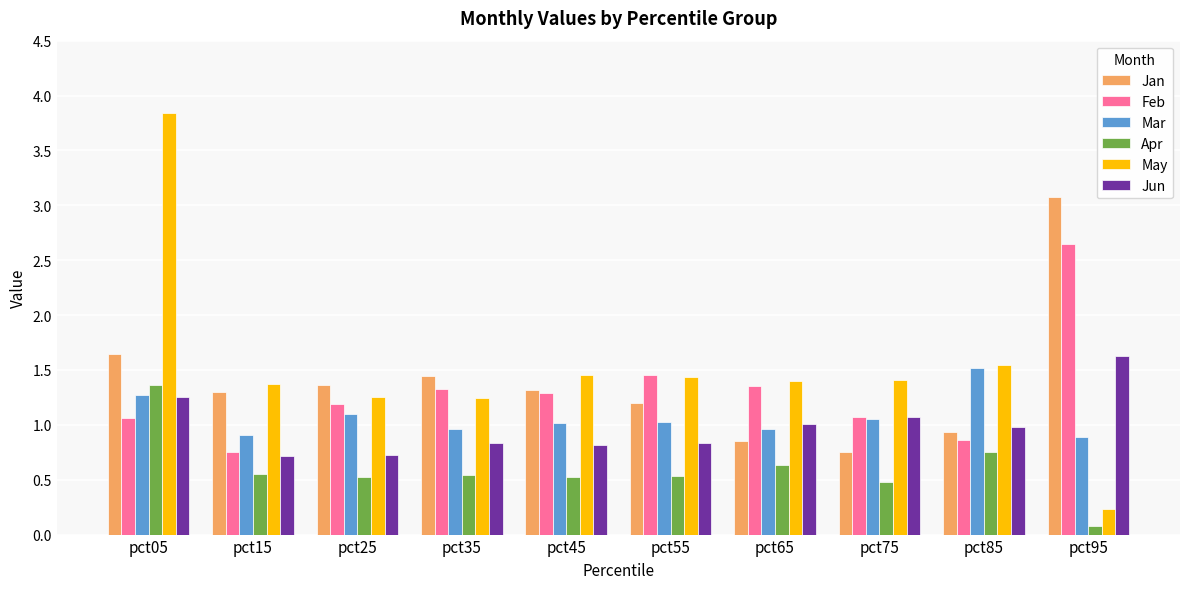

What is the difference between the second highest and second lowest values in the Jun series?

0.5